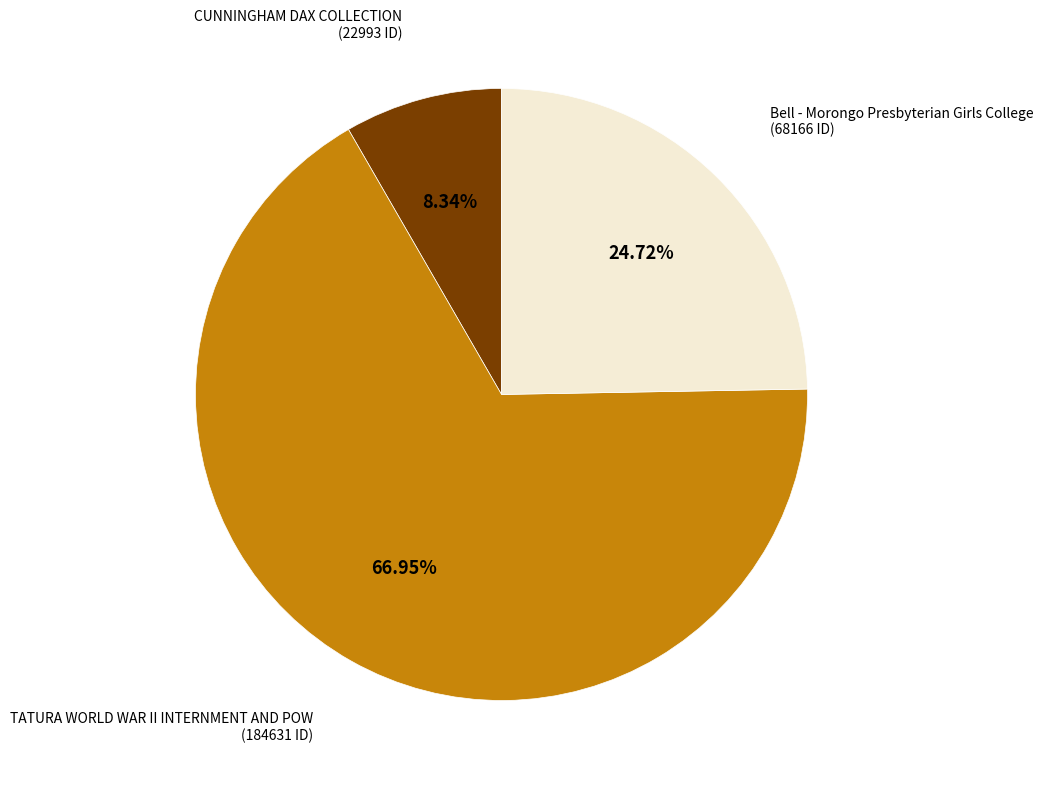

To the nearest percent, what portion does Bell - Morongo Presbyterian Girls College represent?

25%